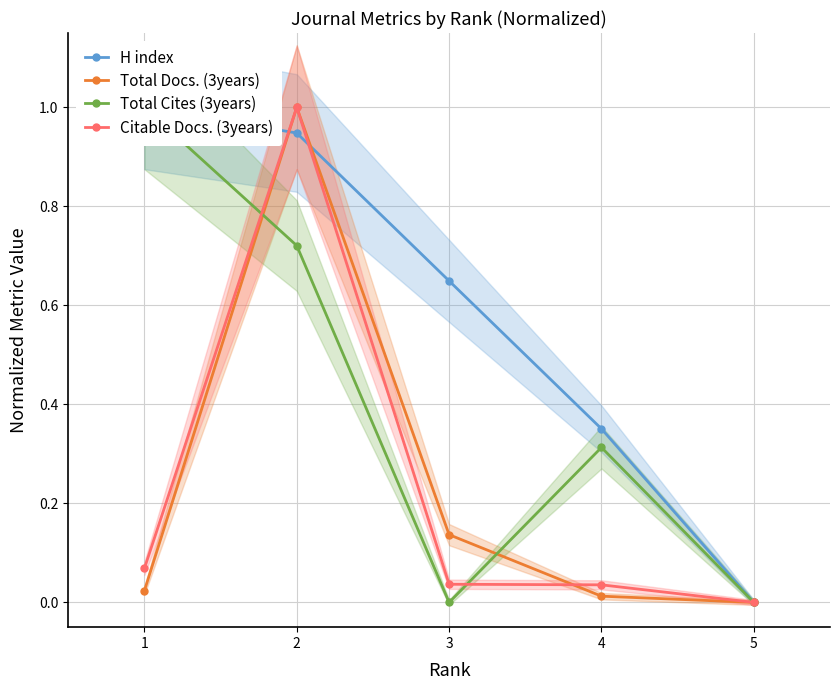

True or false: H index and Total Docs. (3years) cross at least once.

True